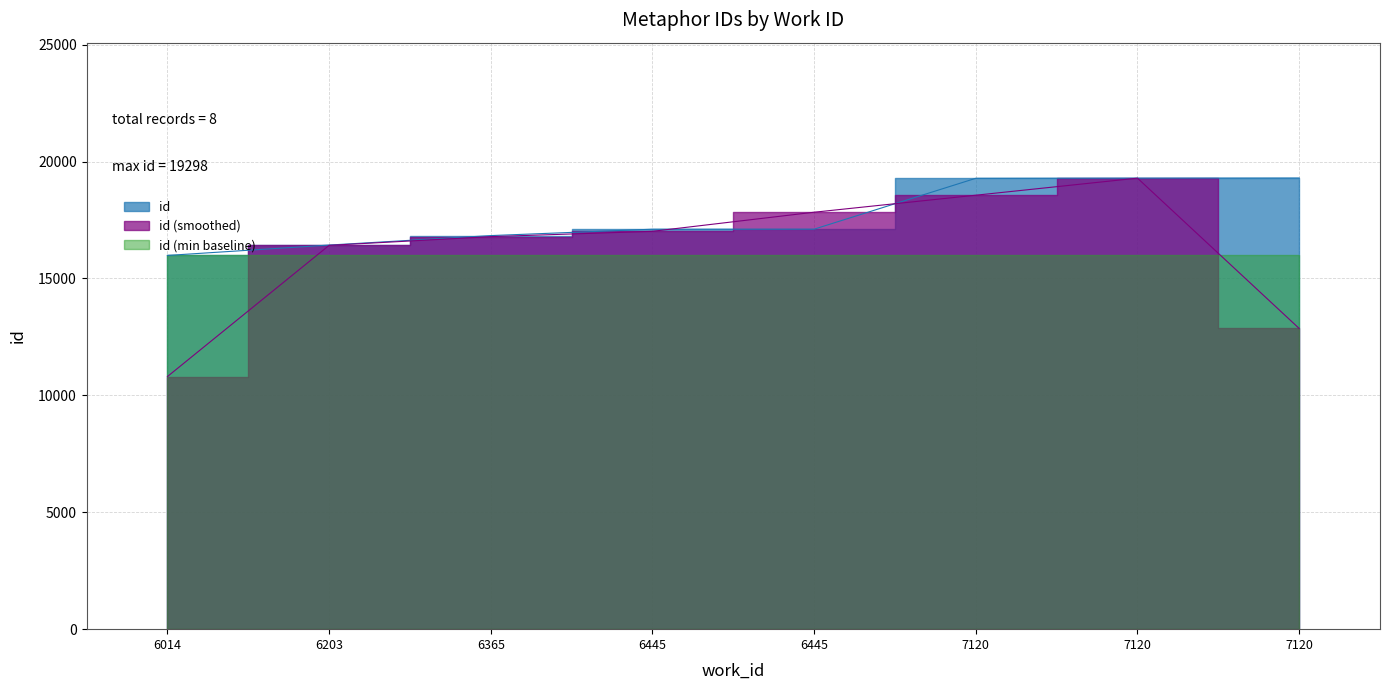

List the labels in order of value, smallest first.

6014, 6203, 6365, 6445, 6445, 7120, 7120, 7120